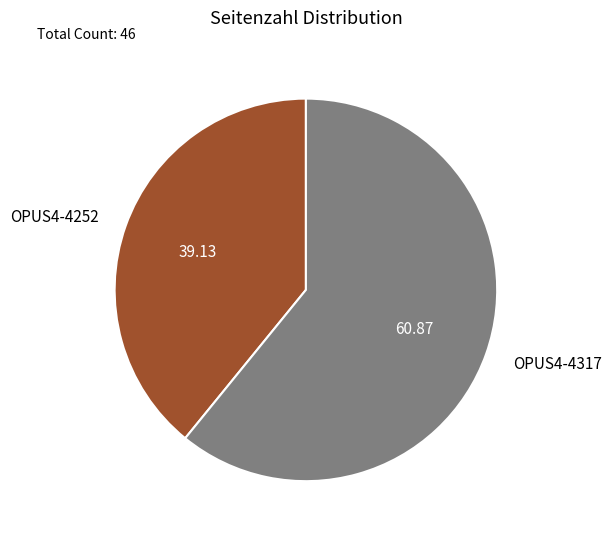

What is the ratio of the value at OPUS4-4317 to the value at OPUS4-4252?

1.6